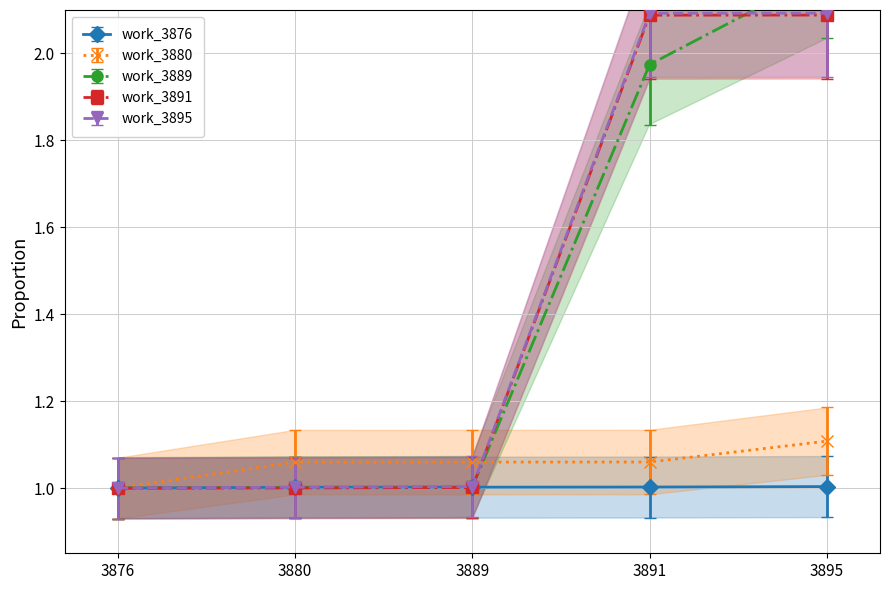

What is the minimum value for work_3880?

1.0